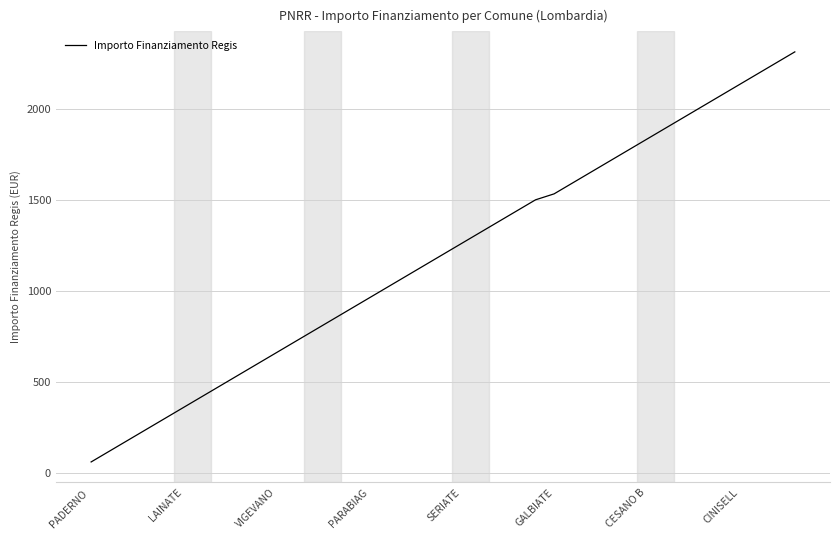

What is the minimum value shown in the chart?

60.0